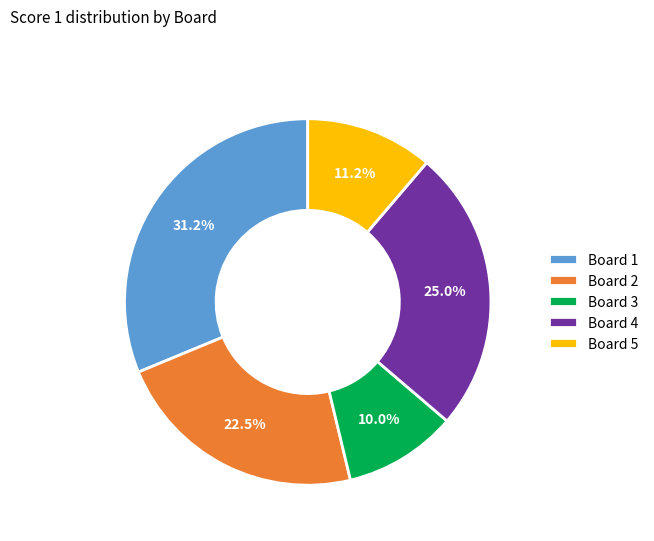

How many slices are in this pie chart?

5